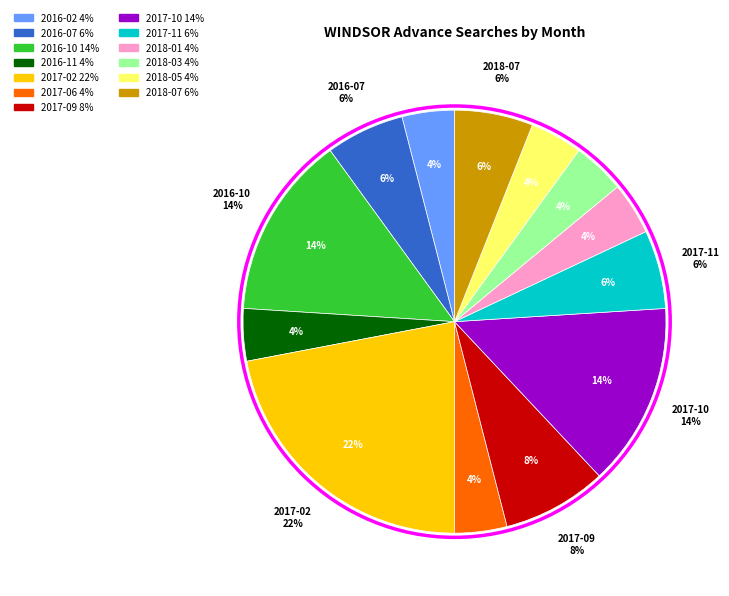

To the nearest percent, what portion does 2016-10 represent?

14%